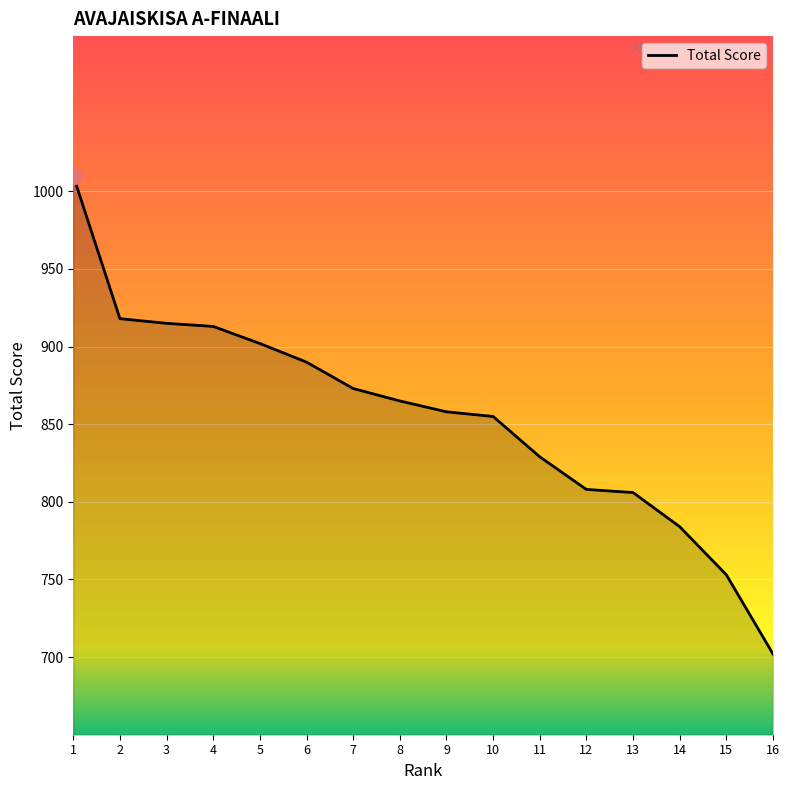

Is it true that the value at 7 is 873?

True